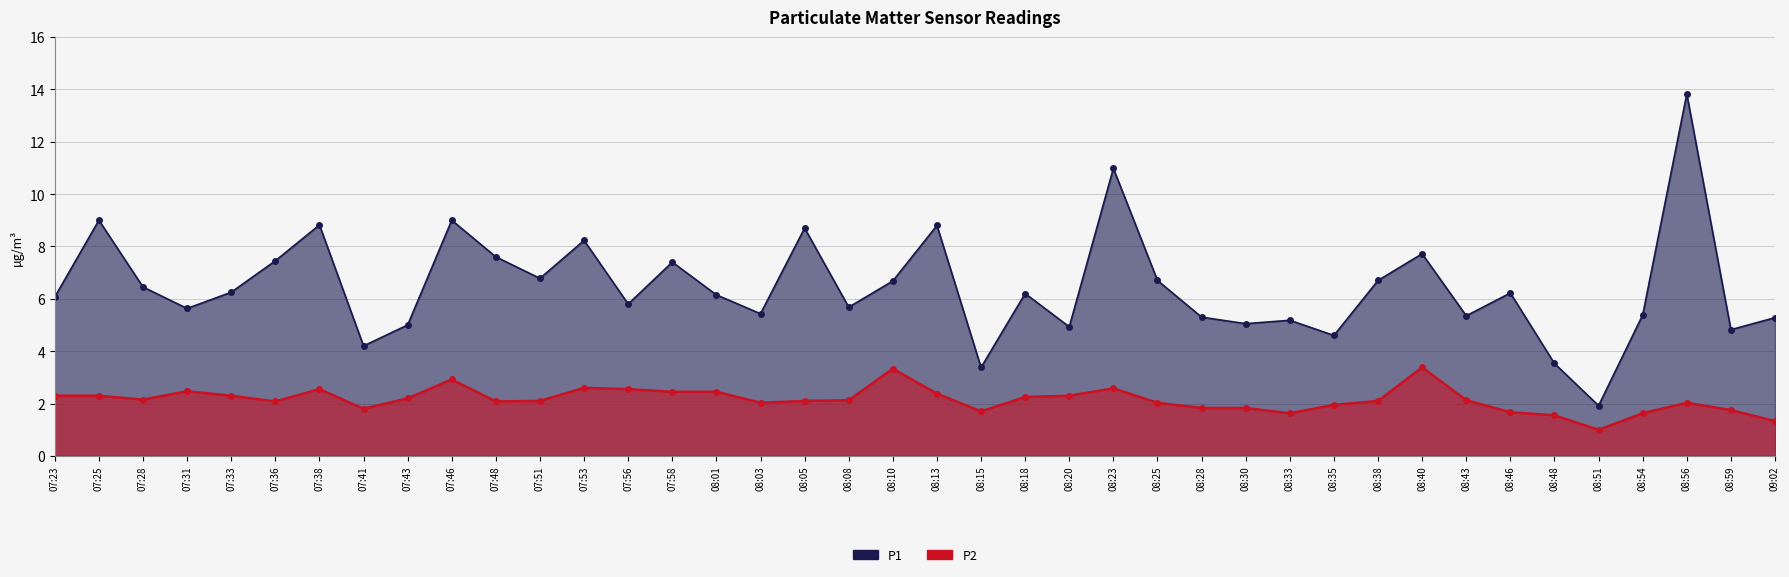

What is the spread (max minus min) of values at 07:25?

6.7